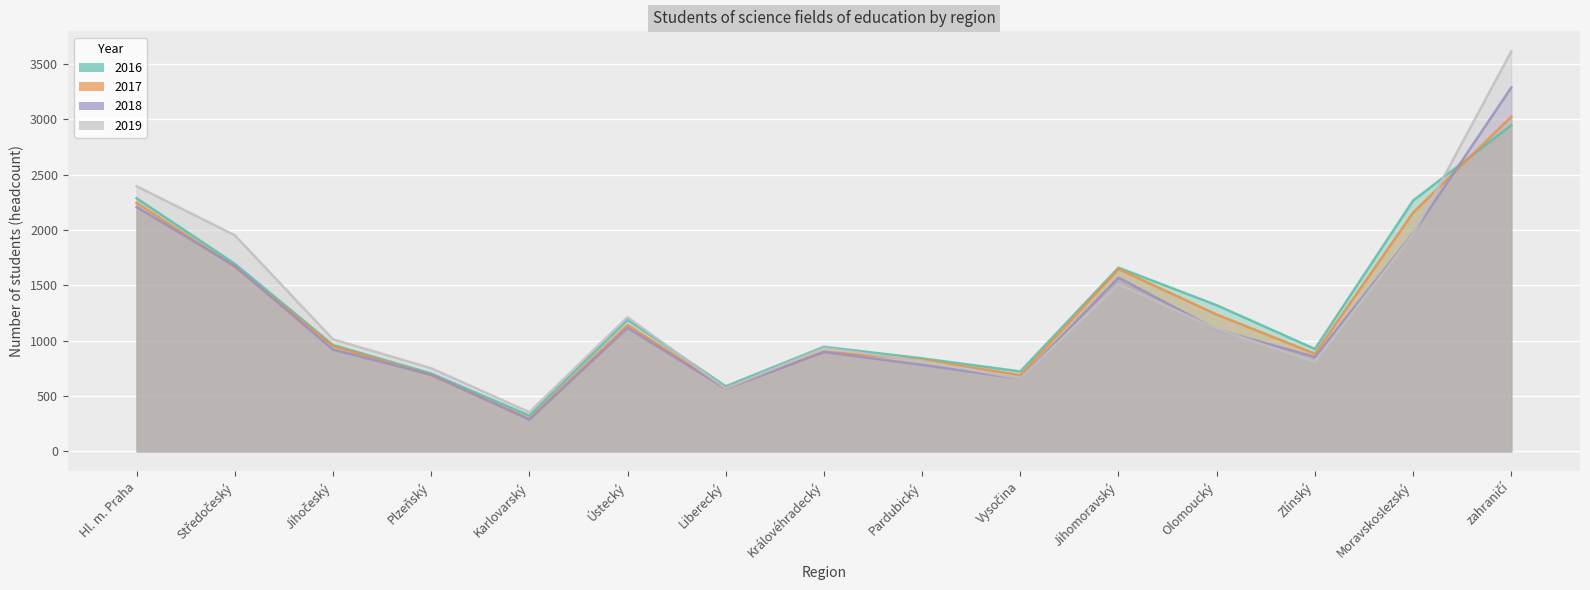

At which category is the sum across all series the highest?

zahraničí